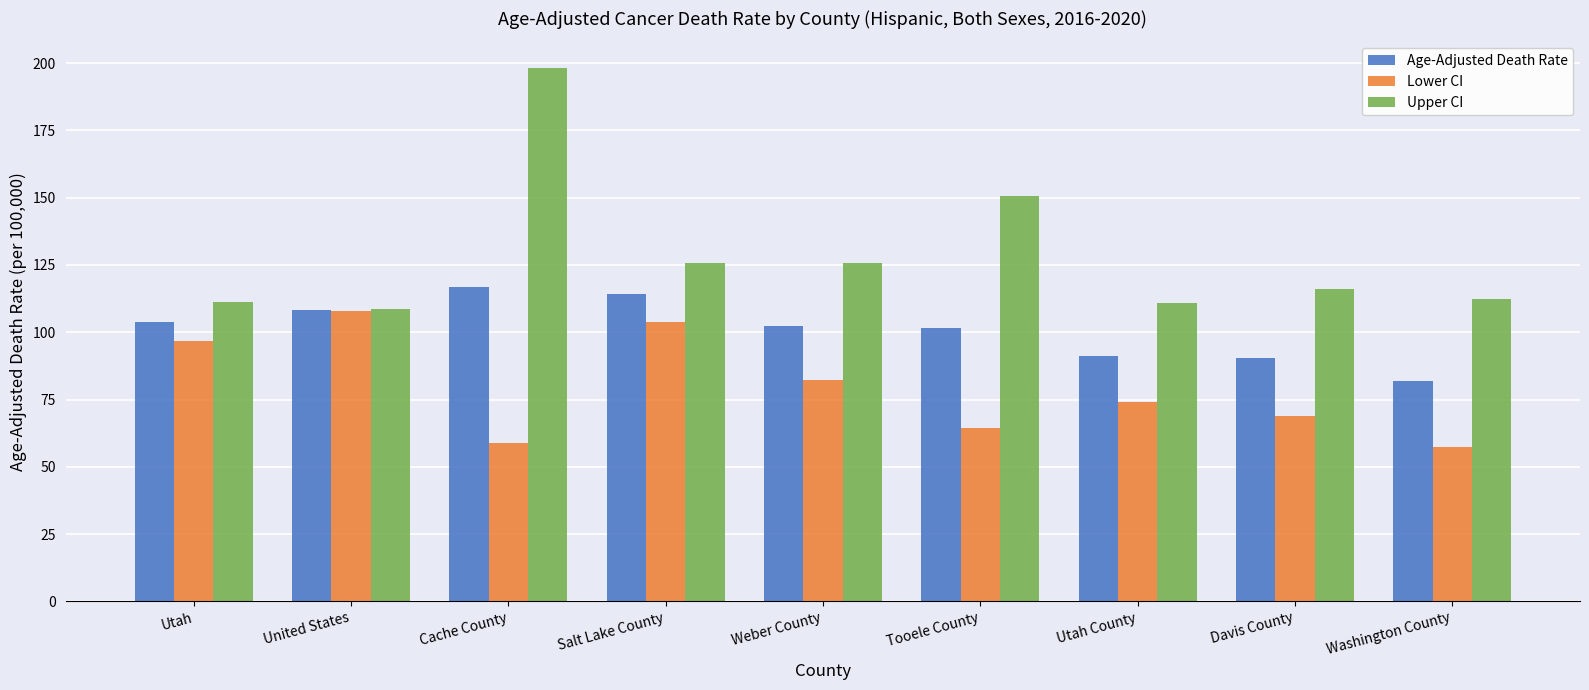

The Age-Adjusted Death Rate series shows 148.7 at Utah. True or false?

False